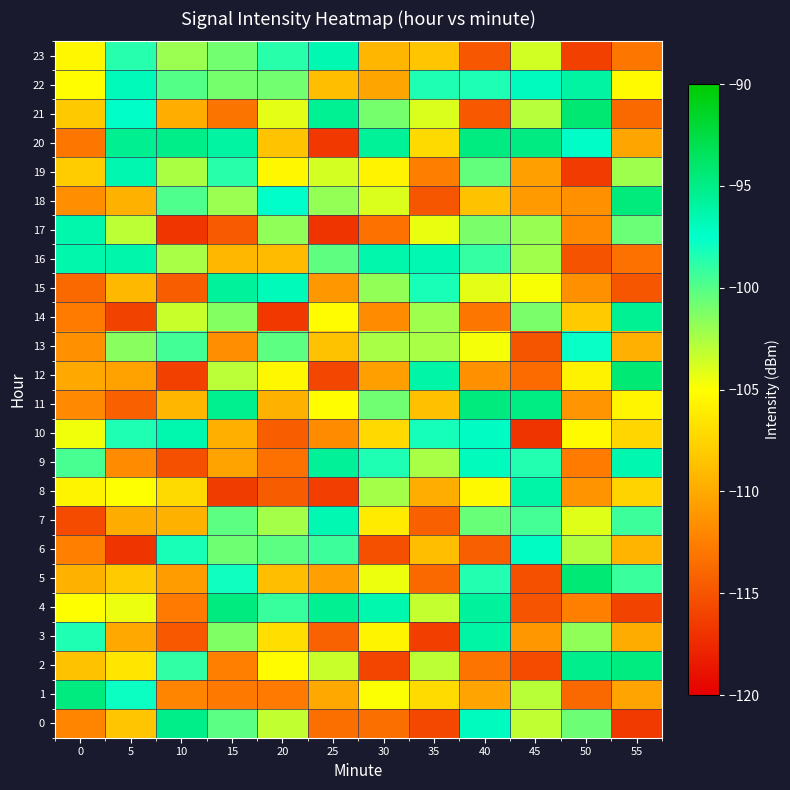

Reading left to right, list all the values displayed in this chart.

0: 0=-112.1	5=-108.4	10=-95.1	15=-100.2	20=-103.2	25=-113.4	30=-113.4	35=-115.7	40=-97.1	45=-103.2	50=-100.7	55=-116.5
1: 0=-94.7	5=-97.9	10=-112.1	15=-112.8	20=-112.8	25=-110.0	30=-104.9	35=-107.1	40=-110.3	45=-102.9	50=-113.8	55=-110.3
2: 0=-108.6	5=-106.5	10=-98.9	15=-112.4	20=-105.2	25=-103.4	30=-115.9	35=-103.0	40=-113.1	45=-115.5	50=-95.2	55=-94.8
3: 0=-98.4	5=-110.0	10=-114.8	15=-101.3	20=-106.9	25=-114.2	30=-105.6	35=-116.2	40=-96.1	45=-111.0	50=-101.8	55=-109.8
4: 0=-105.0	5=-104.4	10=-112.7	15=-94.7	20=-99.2	25=-95.4	30=-96.4	35=-103.2	40=-95.8	45=-115.0	50=-112.5	55=-116.0
5: 0=-109.5	5=-108.1	10=-110.8	15=-97.9	20=-108.8	25=-110.5	30=-104.5	35=-113.8	40=-98.5	45=-115.3	50=-94.3	55=-99.2
6: 0=-112.4	5=-116.9	10=-98.2	15=-100.7	20=-100.2	25=-99.3	30=-115.3	35=-108.8	40=-114.3	45=-97.1	50=-102.7	55=-109.4
7: 0=-115.5	5=-109.8	10=-109.5	15=-100.2	20=-102.3	25=-96.6	30=-106.1	35=-114.2	40=-100.6	45=-99.5	50=-104.1	55=-99.3
8: 0=-105.6	5=-105.0	10=-107.2	15=-116.4	20=-114.5	25=-116.3	30=-102.4	35=-109.8	40=-105.3	45=-96.1	50=-111.3	55=-107.6
9: 0=-99.6	5=-111.7	10=-115.2	15=-110.3	20=-113.3	25=-95.6	30=-98.4	35=-102.4	40=-97.0	45=-98.5	50=-112.7	55=-96.5
10: 0=-104.6	5=-98.4	10=-96.4	15=-109.7	20=-114.5	25=-111.8	30=-107.2	35=-98.2	40=-97.2	45=-116.8	50=-105.3	55=-107.4
11: 0=-111.9	5=-114.2	10=-109.2	15=-95.3	20=-109.6	25=-105.1	30=-100.8	35=-108.6	40=-94.6	45=-94.9	50=-111.2	55=-105.6
12: 0=-110.1	5=-110.4	10=-116.2	15=-103.0	20=-105.4	25=-115.8	30=-110.6	35=-96.1	40=-111.5	45=-113.7	50=-105.7	55=-94.3
13: 0=-111.4	5=-101.5	10=-99.5	15=-111.5	20=-100.3	25=-108.5	30=-102.5	35=-102.4	40=-104.7	45=-114.9	50=-97.8	55=-109.6
14: 0=-112.7	5=-116.1	10=-103.4	15=-101.4	20=-116.6	25=-105.2	30=-111.8	35=-102.2	40=-113.0	45=-101.1	50=-108.1	55=-95.5
15: 0=-113.8	5=-109.2	10=-114.4	15=-95.7	20=-96.8	25=-111.1	30=-101.8	35=-98.2	40=-104.2	45=-104.8	50=-111.4	55=-114.9
16: 0=-96.4	5=-96.3	10=-102.4	15=-109.2	20=-109.0	25=-100.3	30=-96.4	35=-96.6	40=-99.1	45=-102.2	50=-115.1	55=-113.3
17: 0=-96.3	5=-103.1	10=-116.8	15=-114.7	20=-101.7	25=-116.9	30=-113.3	35=-104.4	40=-101.1	45=-102.0	50=-111.8	55=-100.6
18: 0=-111.5	5=-109.5	10=-99.8	15=-102.1	20=-97.5	25=-101.9	30=-103.9	35=-114.8	40=-108.5	45=-110.9	50=-111.4	55=-94.6
19: 0=-108.0	5=-96.5	10=-102.5	15=-98.7	20=-105.4	25=-103.7	30=-105.7	35=-112.5	40=-100.4	45=-110.5	50=-116.4	55=-102.2
20: 0=-112.9	5=-95.4	10=-95.1	15=-96.0	20=-108.5	25=-116.6	30=-95.6	35=-107.2	40=-94.8	45=-94.8	50=-97.4	55=-110.2
21: 0=-108.1	5=-97.4	10=-109.7	15=-113.1	20=-104.2	25=-95.5	30=-101.0	35=-103.9	40=-114.8	45=-102.9	50=-94.2	55=-113.8
22: 0=-105.1	5=-96.8	10=-100.0	15=-101.0	20=-100.8	25=-108.7	30=-110.2	35=-98.4	40=-98.4	45=-97.1	50=-96.0	55=-105.2
23: 0=-105.5	5=-98.6	10=-102.1	15=-100.9	20=-98.7	25=-96.5	30=-109.2	35=-108.4	40=-114.8	45=-103.7	50=-116.2	55=-113.0